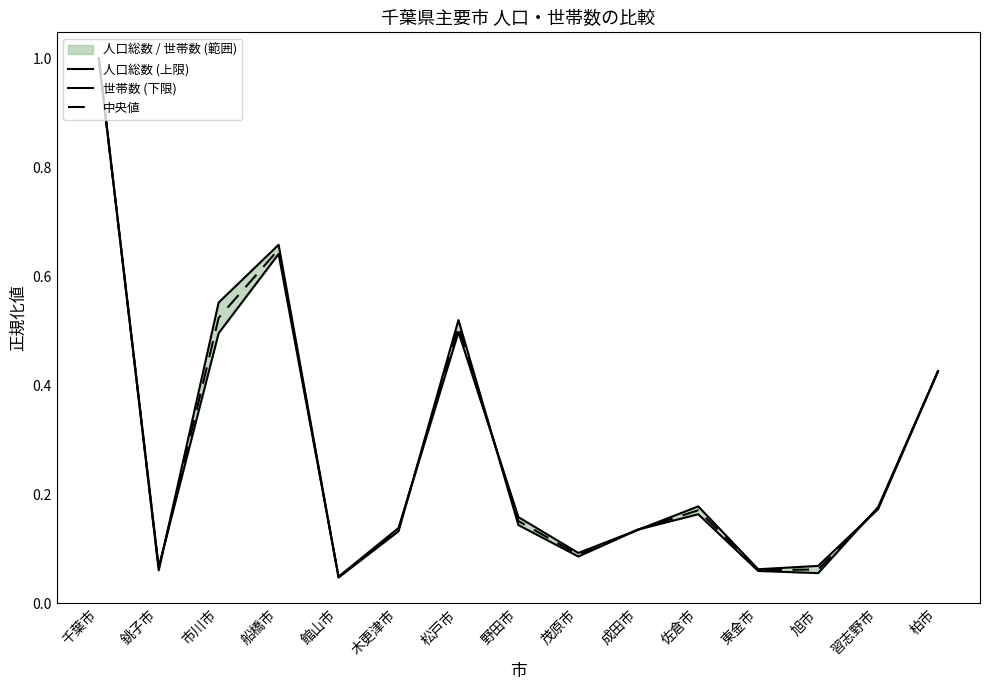

Which series ends up on top after the final intersection of 世帯数 (下限) and 人口総数 (上限)?

世帯数 (下限)